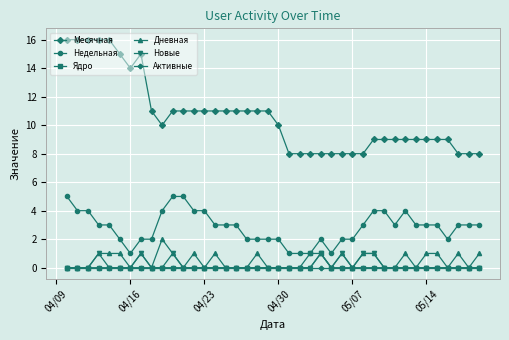

At how many categories does at least one series exceed 13?

8